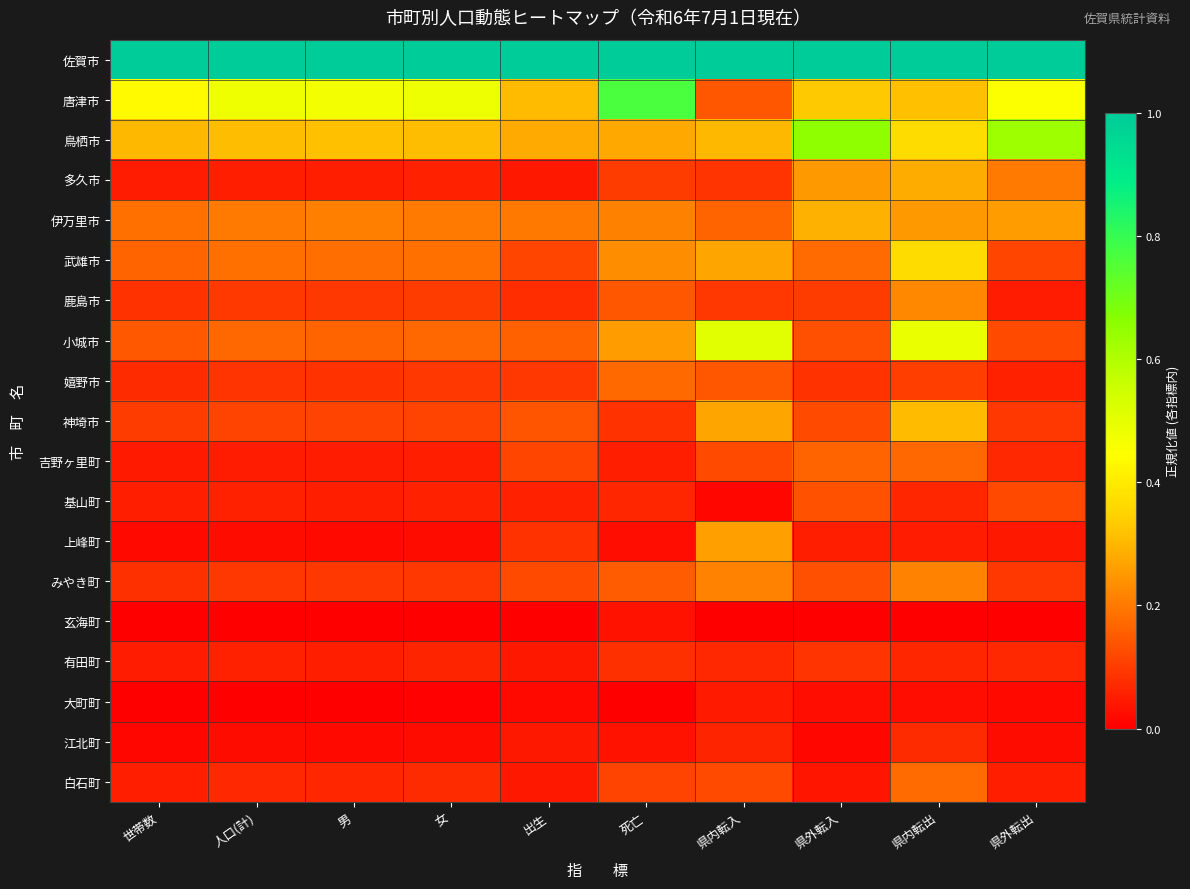

At 県外転入, list the series in order from largest to smallest.

佐賀市, 鳥栖市, 唐津市, 伊万里市, 多久市, 武雄市, 吉野ヶ里町, 基山町, 小城市, みやき町, 神埼市, 鹿島市, 有田町, 嬉野市, 上峰町, 白石町, 大町町, 江北町, 玄海町